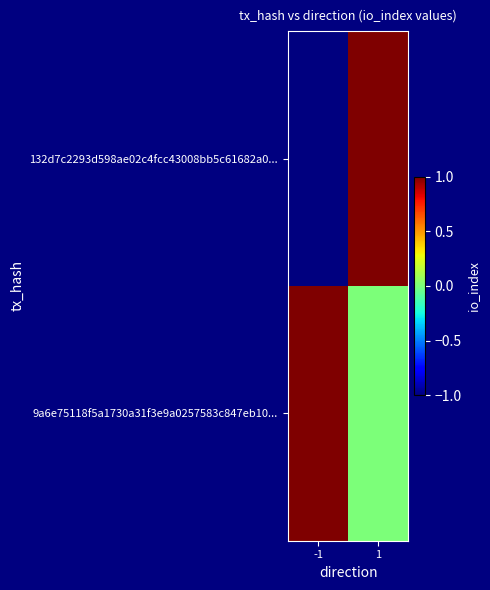

Which series has the largest total across all categories?

9a6e75118f5a1730a31f3e9a0257583c847eb10...